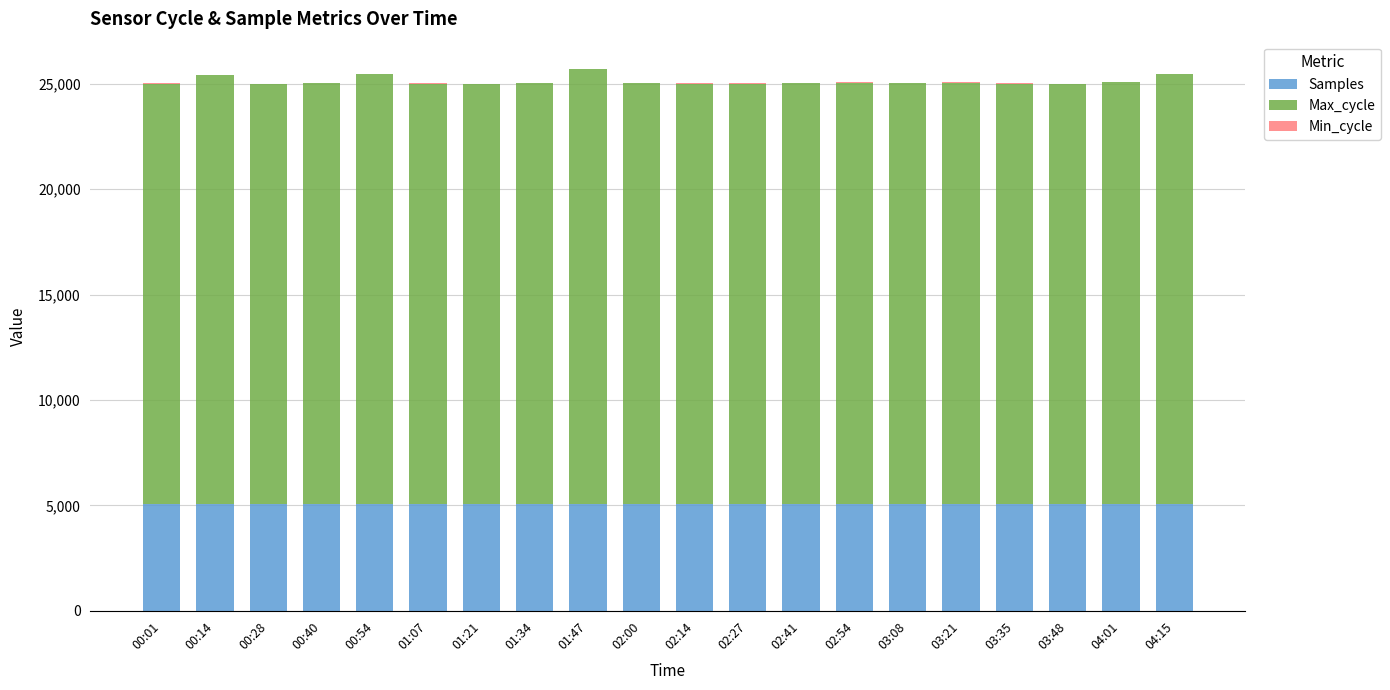

The value of Samples at 00:54 is 6798.9. True or false?

False